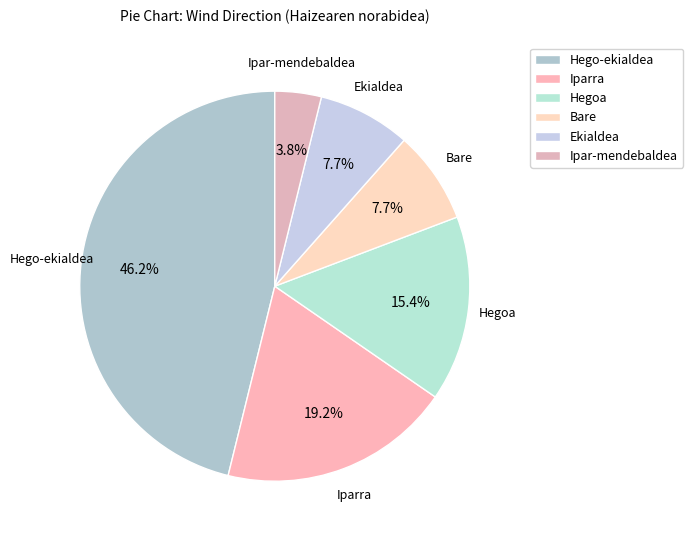

The Bare slice represents 8% of the pie. True or false?

True